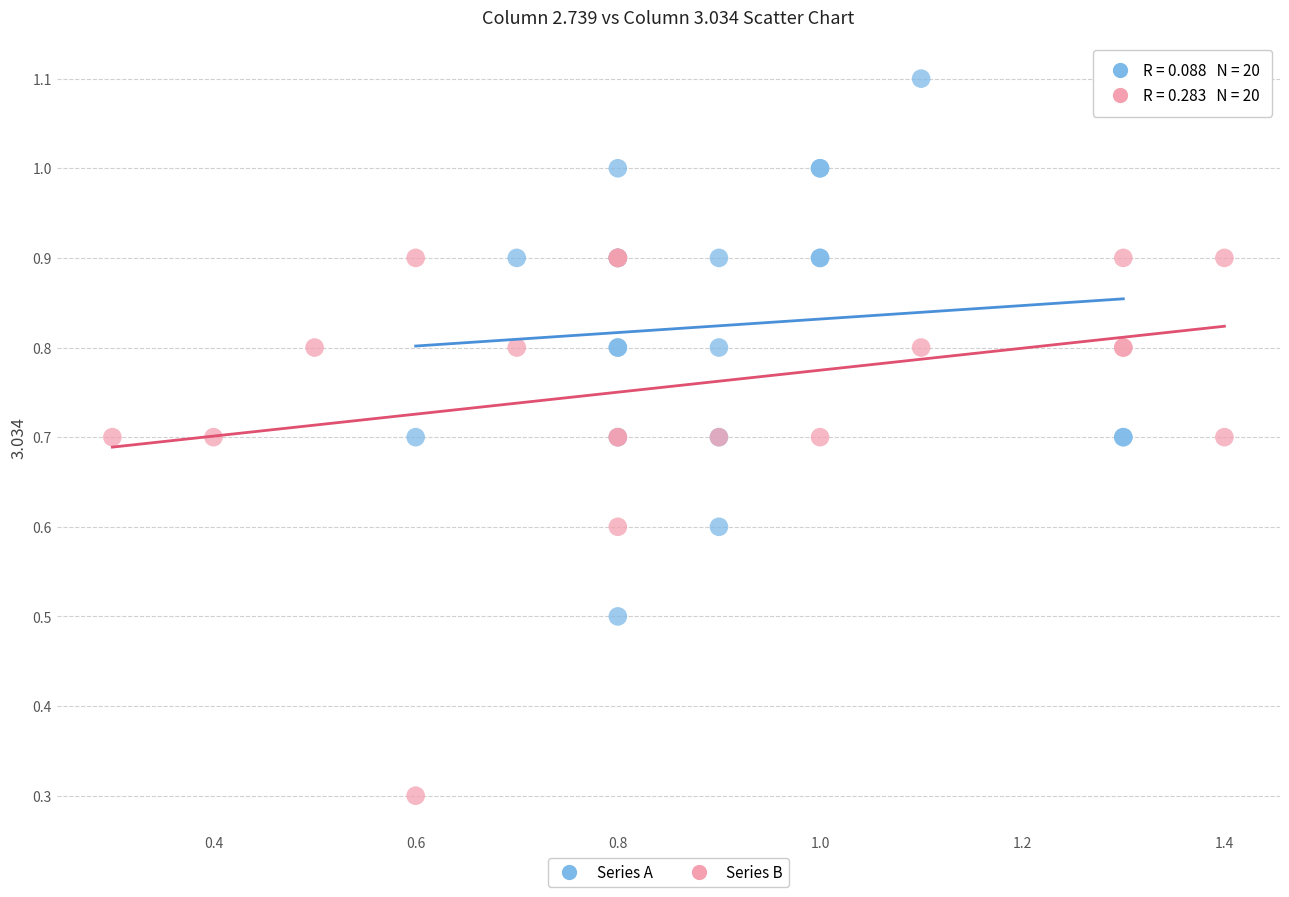

Which series reaches the minimum Y coordinate?

Series B